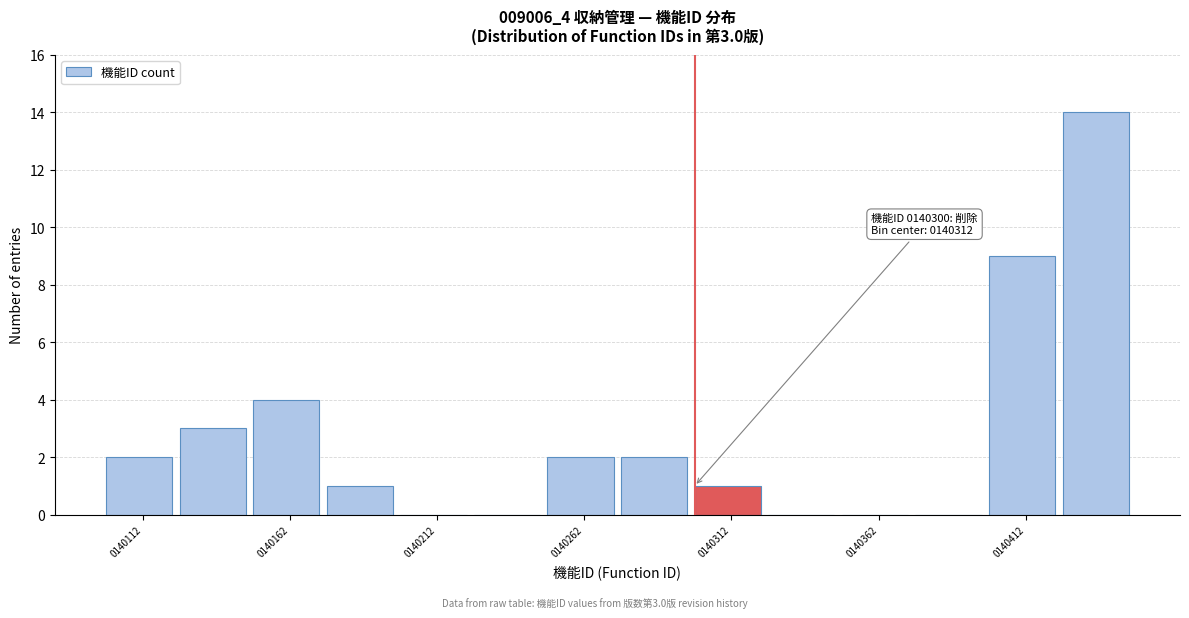

Over which range of the x-axis is the bar tallest?

140425 to 140450